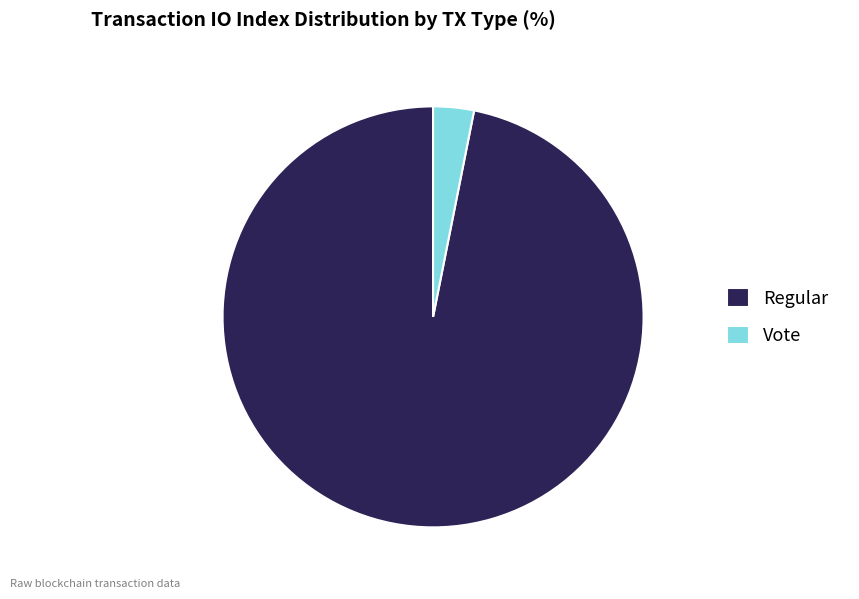

The Regular slice represents 83% of the pie. True or false?

False